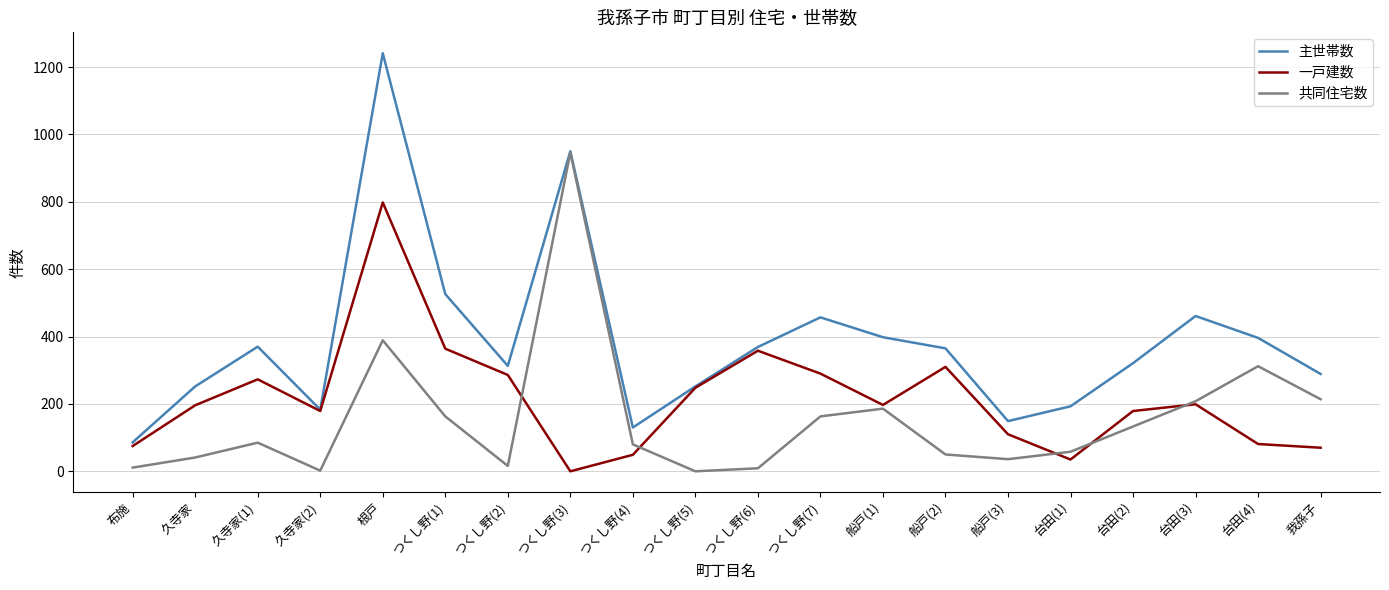

What are all the series names shown in the legend?

主世帯数, 一戸建数, 共同住宅数